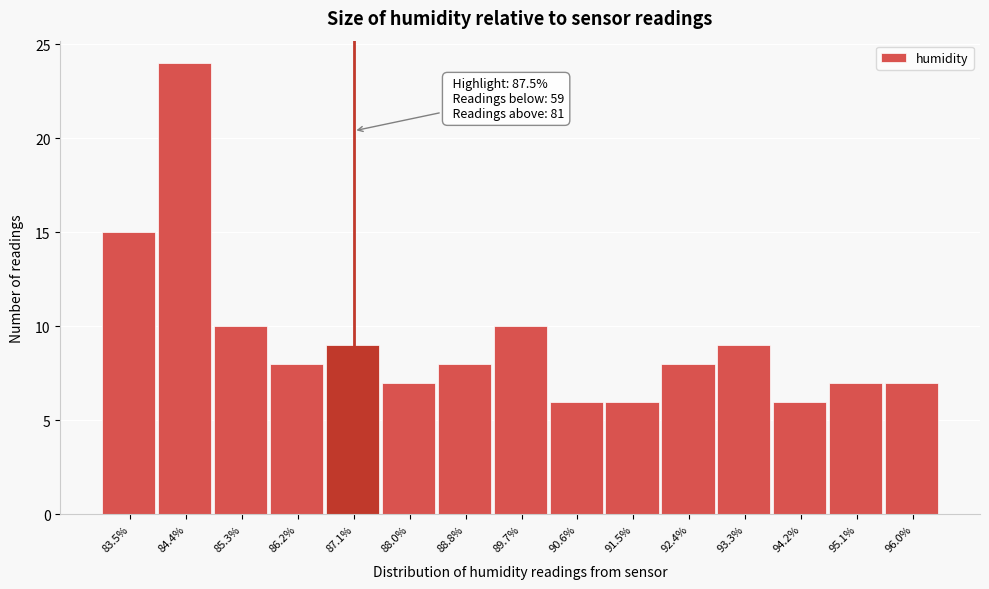

Reading left to right, extract all data points from this chart.

83.5%=15	84.4%=24	85.3%=10	86.2%=8	87.1%=9	88.0%=7	88.8%=8	89.7%=10	90.6%=6	91.5%=6	92.4%=8	93.3%=9	94.2%=6	95.1%=7	96.0%=7